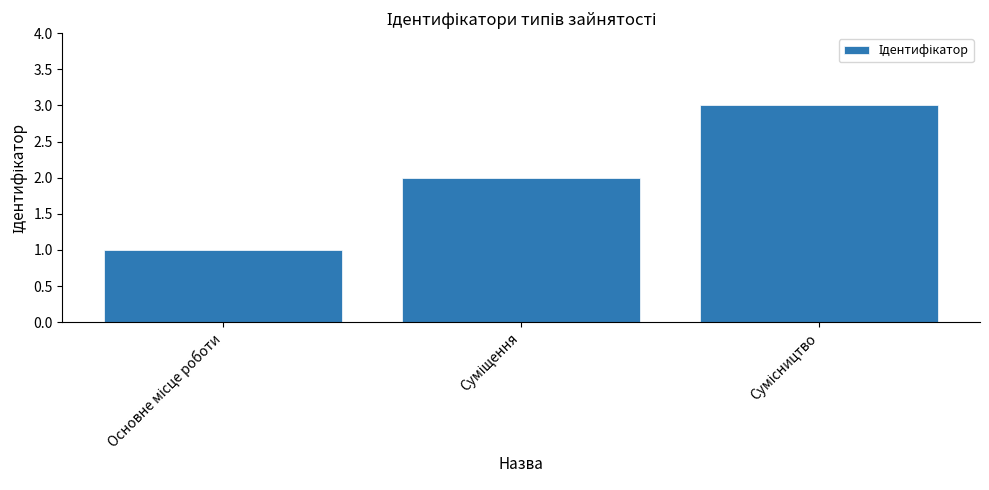

What is the sum of all values?

6